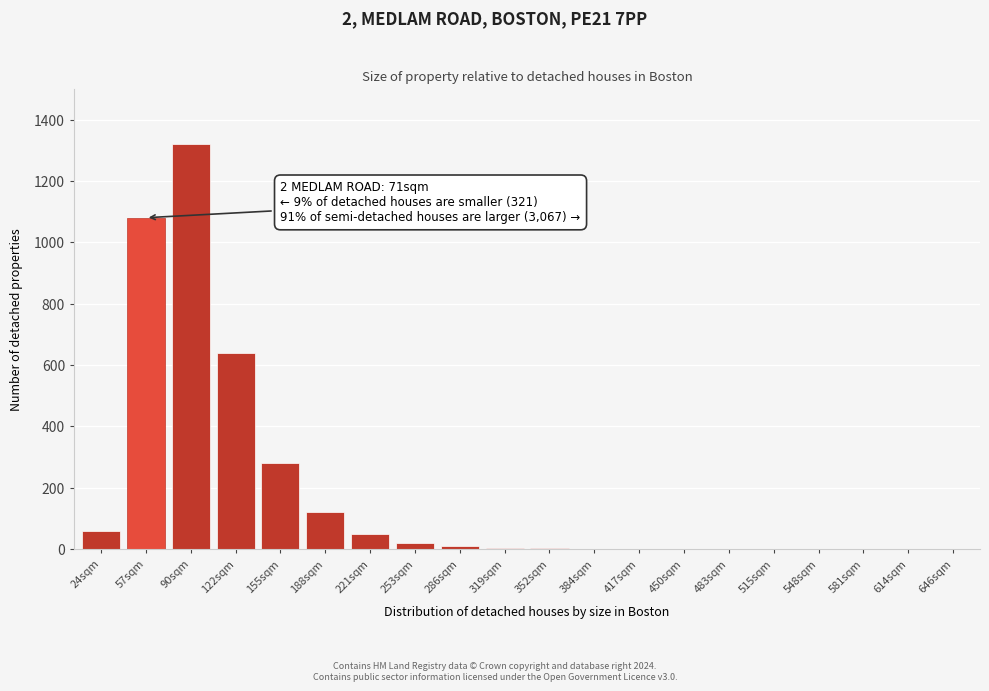

Which has a higher value, 581sqm or 221sqm?

221sqm